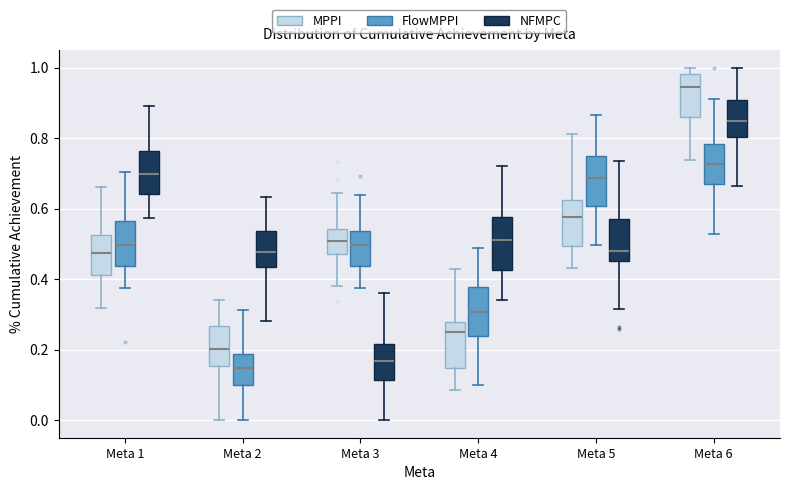

Where does the median line of the box for Meta 5 (NFMPC) sit on the y-axis? The values are not printed on the chart, so give them approximately, as read against the axis.

0.48